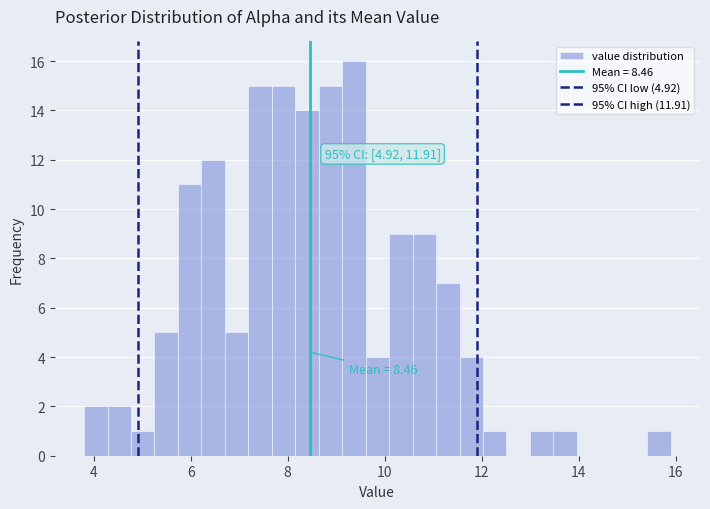

Around what value on the x-axis is the tallest bar? Give the approximate position of its centre, as read against the axis.

9.4